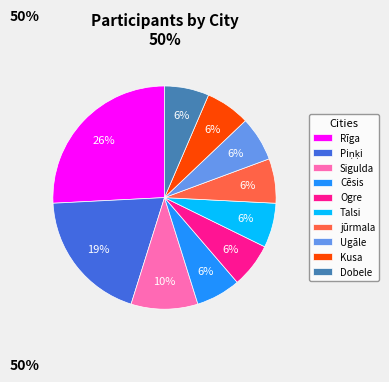

Combined, do Dobele and Ugāle account for over 50%?

No